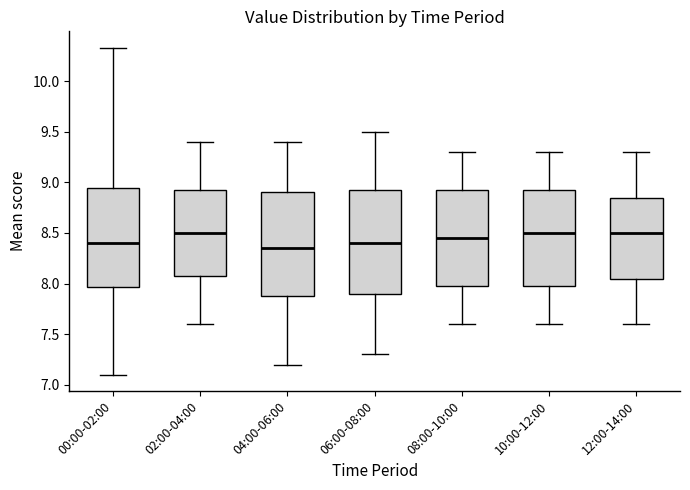

Reading left to right, transcribe this box plot: for each box, give where its median line is, the range the box spans, and where its two whiskers end, as read against the y-axis. The values are not printed on the chart, so give them approximately, as read against the axis.

00:00-02:00: median 8.40, box 7.95 to 8.95, whiskers 7.10 to 10.35
02:00-04:00: median 8.50, box 8.10 to 8.95, whiskers 7.60 to 9.40
04:00-06:00: median 8.35, box 7.90 to 8.90, whiskers 7.20 to 9.40
06:00-08:00: median 8.40, box 7.90 to 8.95, whiskers 7.30 to 9.50
08:00-10:00: median 8.45, box 8.00 to 8.95, whiskers 7.60 to 9.30
10:00-12:00: median 8.50, box 8.00 to 8.95, whiskers 7.60 to 9.30
12:00-14:00: median 8.50, box 8.05 to 8.85, whiskers 7.60 to 9.30